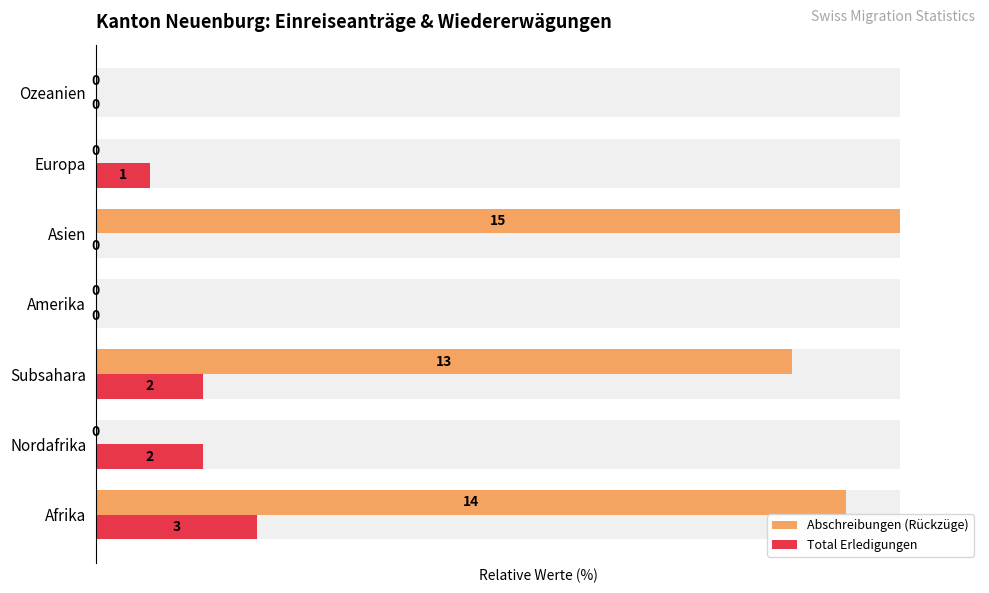

Is the value of Total Erledigungen at Afrika greater than the value of Abschreibungen (Rückzüge) at Europa?

Yes